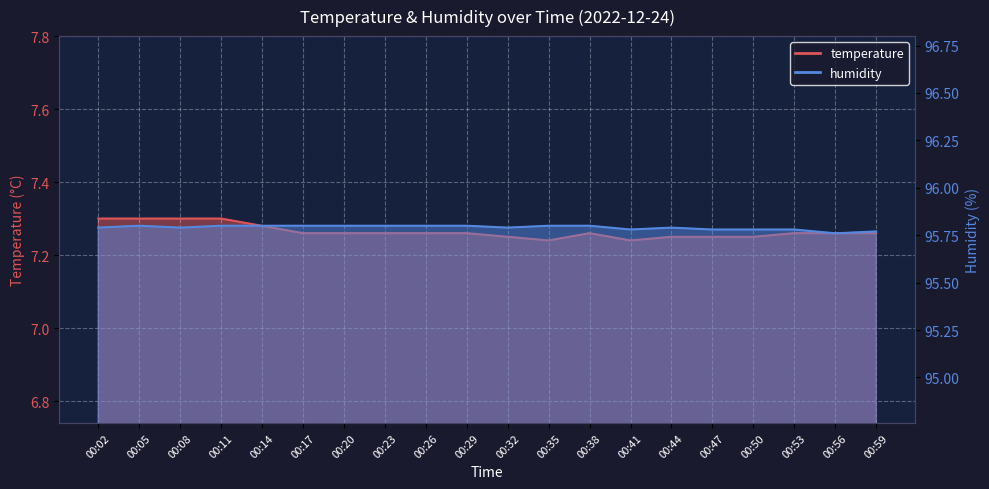

Reading left to right, extract all data points from this chart.

temperature: 7.3	7.3	7.3	7.3	7.3	7.3	7.3	7.3	7.3	7.3	7.2	7.2	7.3	7.2	7.2	7.2	7.2	7.3	7.3	7.3
humidity: 95.8	95.8	95.8	95.8	95.8	95.8	95.8	95.8	95.8	95.8	95.8	95.8	95.8	95.8	95.8	95.8	95.8	95.8	95.8	95.8